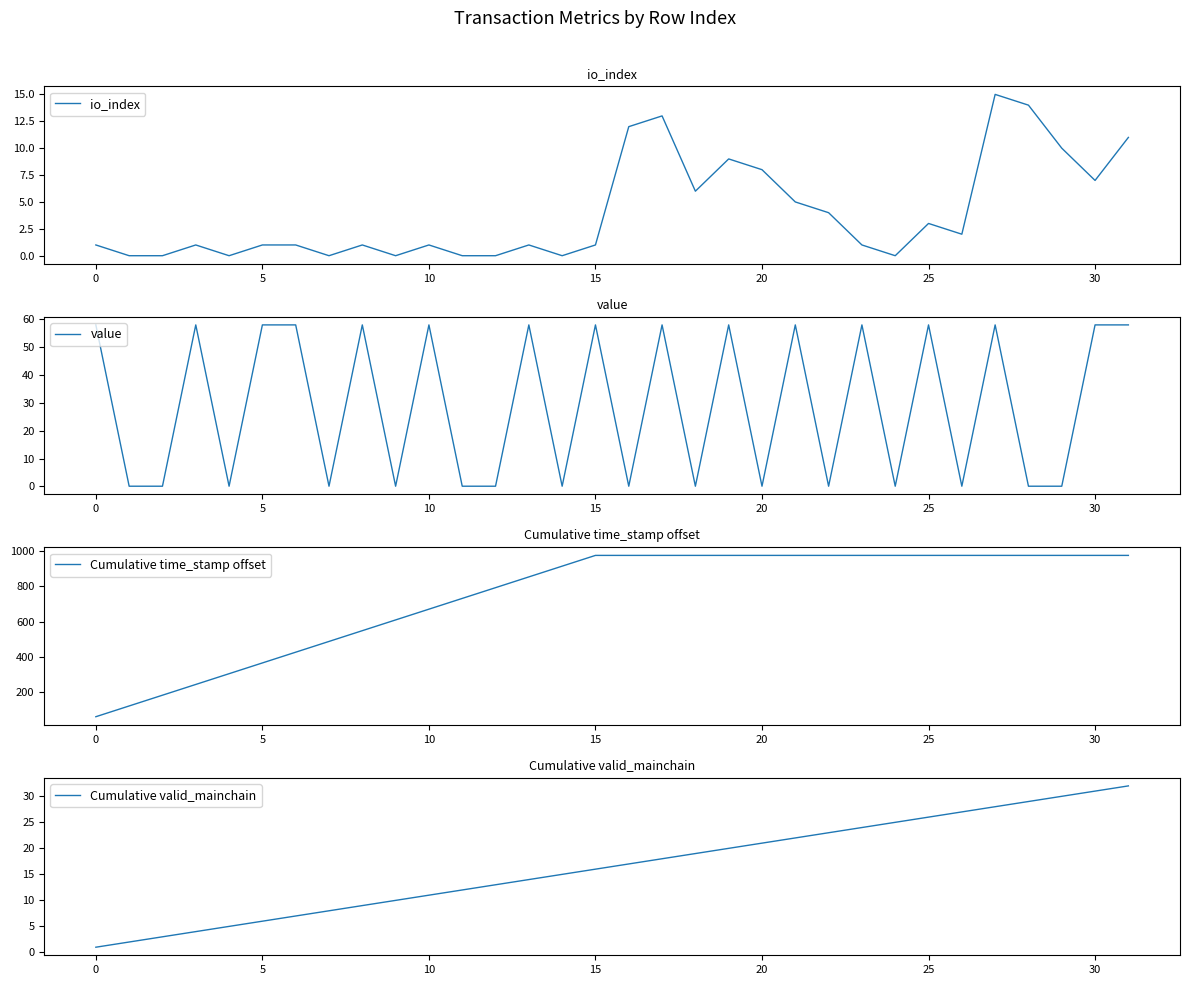

Which has a higher value, 18 or 0?

18